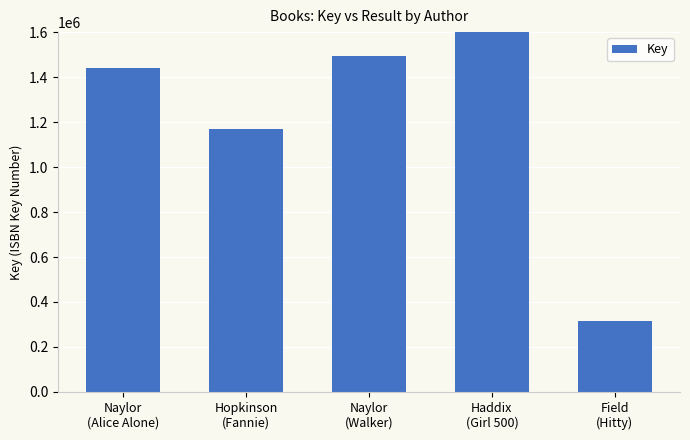

How many bars are there in total?

5